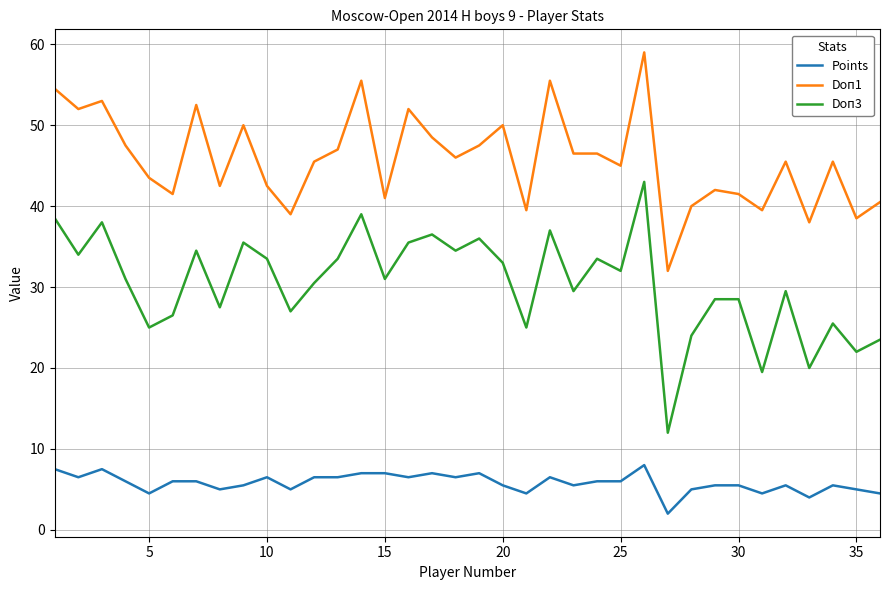

Count the number of categories in the chart.

36